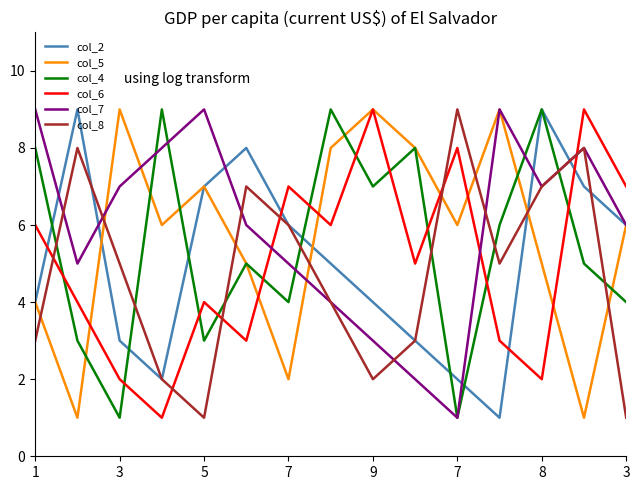

What is the average value of the col_7 series?

6